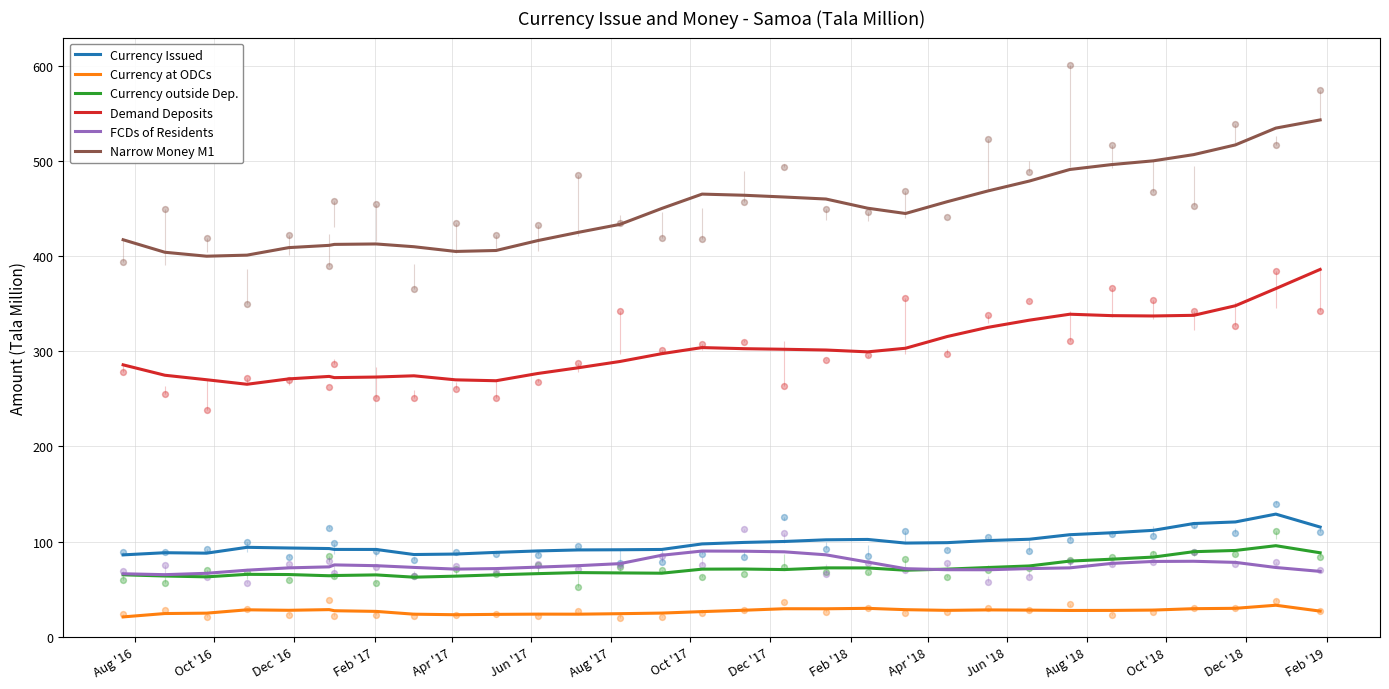

Which series contains the lowest Y value?

Currency at ODCs